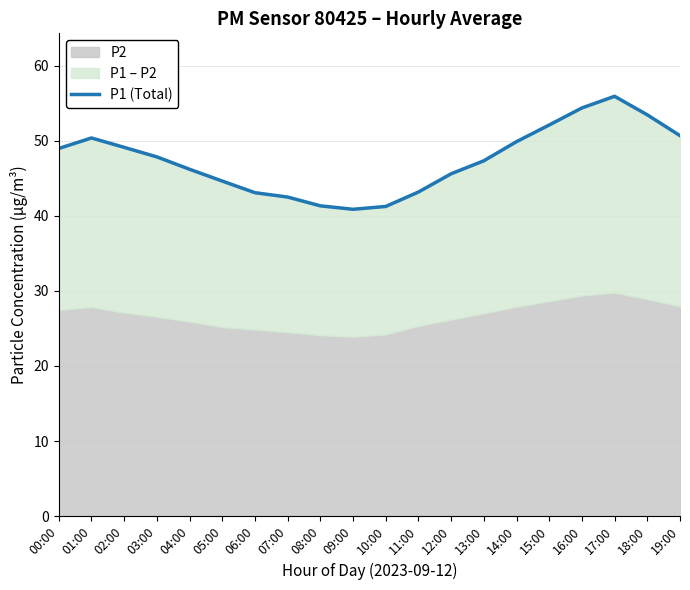

True or false: there are more than 0 points higher than both neighbors.

True